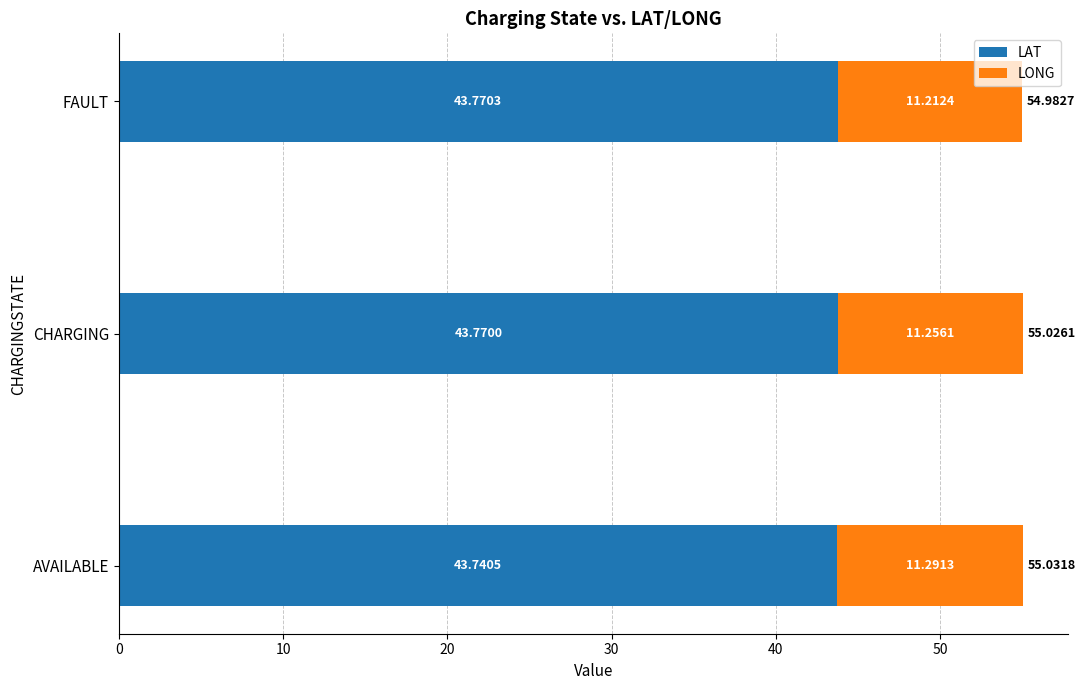

List the labels in order of LAT value, smallest first.

AVAILABLE, CHARGING, FAULT